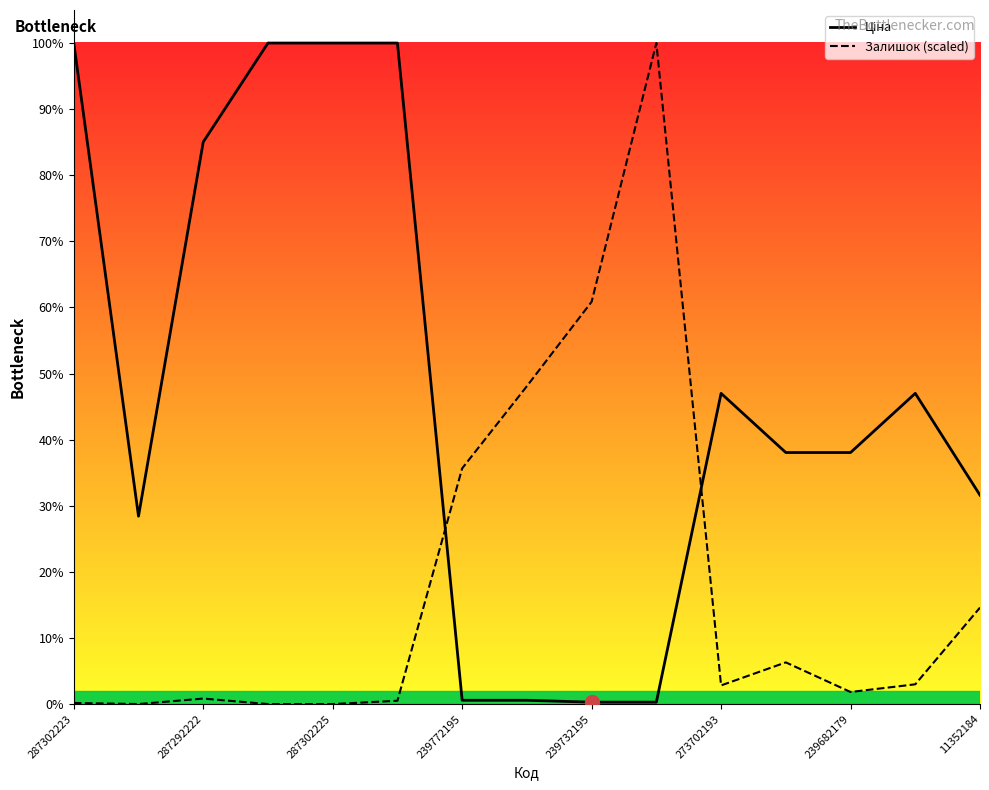

What position from the left is 13?

14